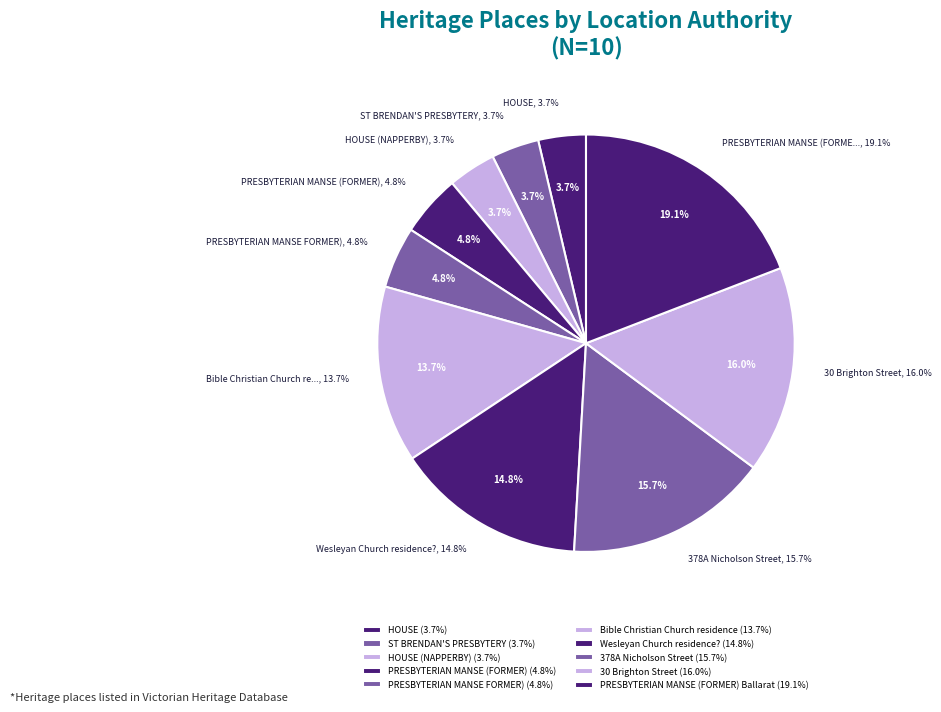

To the nearest percent, what portion does PRESBYTERIAN MANSE (FORMER) Ballarat represent?

19%